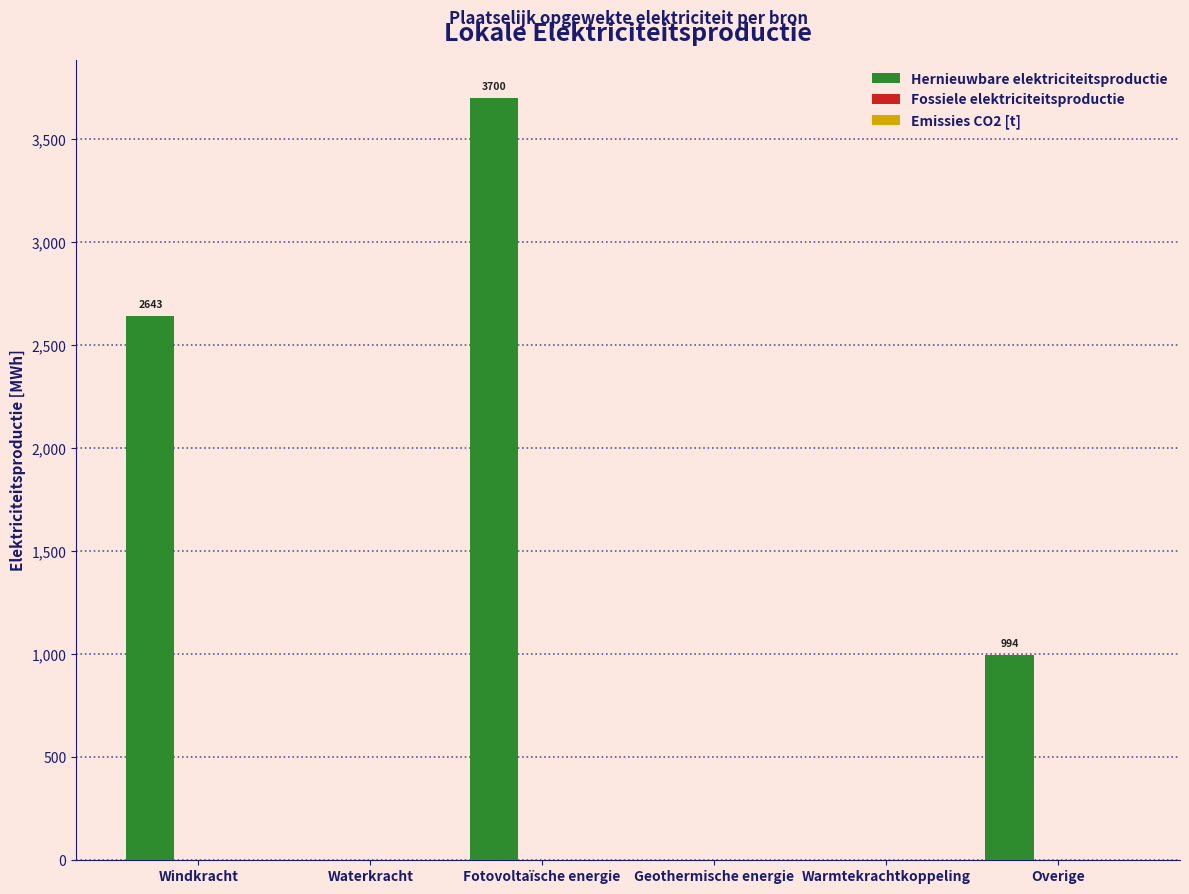

What is the maximum value shown in the chart?

3700.3